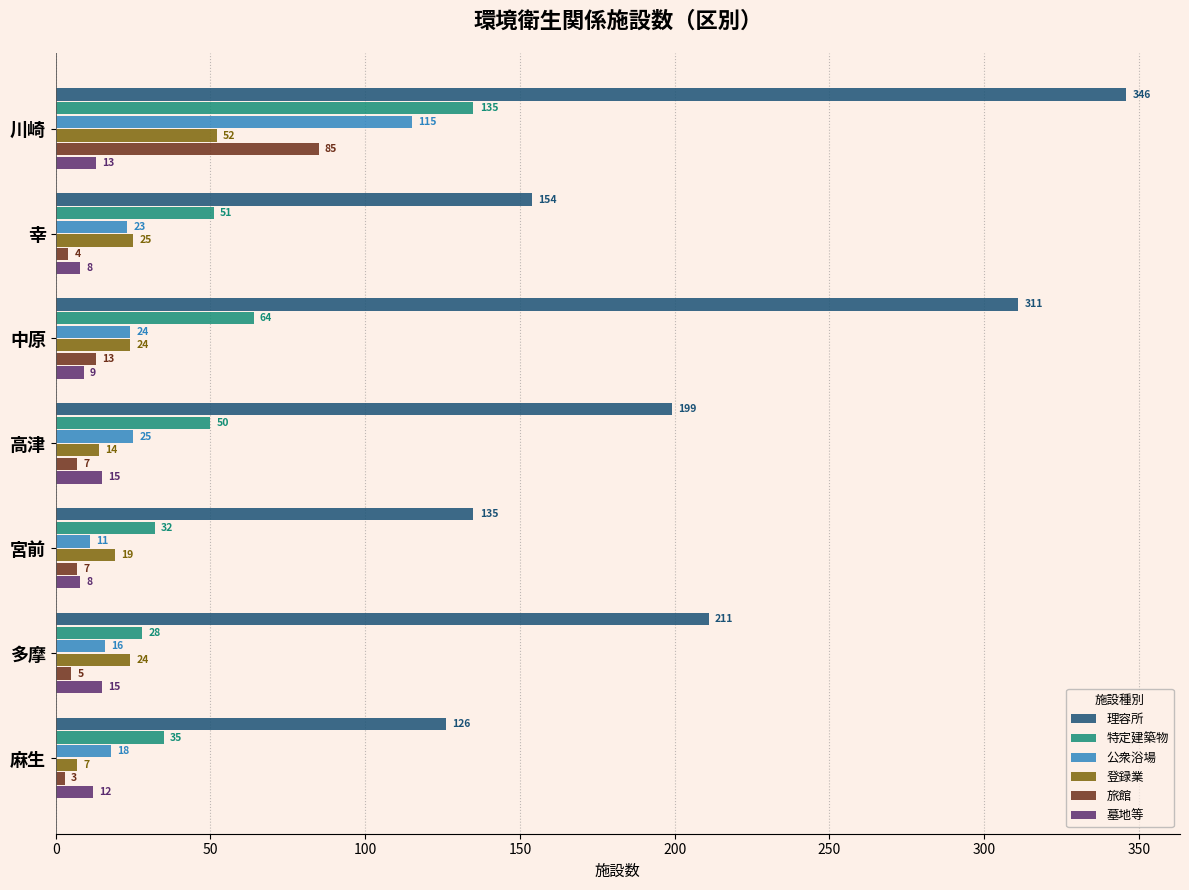

What is the maximum value shown in the chart?

346